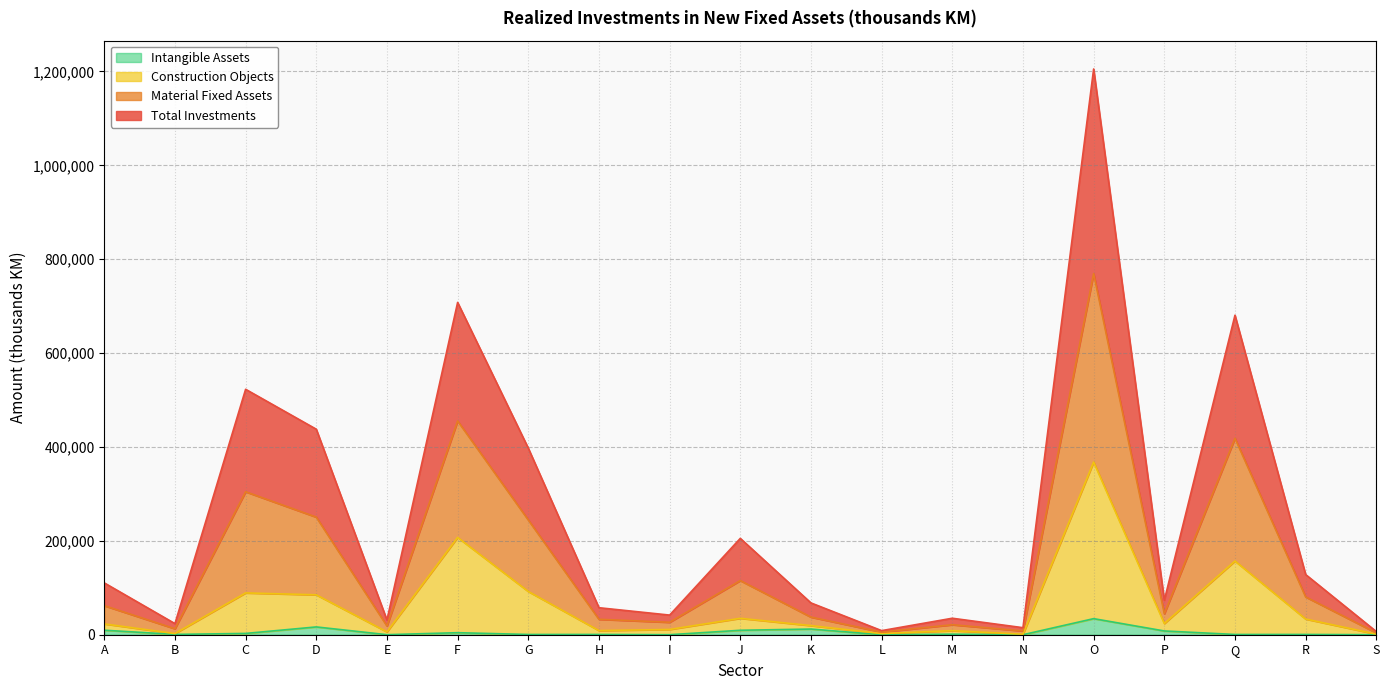

At which label does Intangible Assets first exceed 667?

A